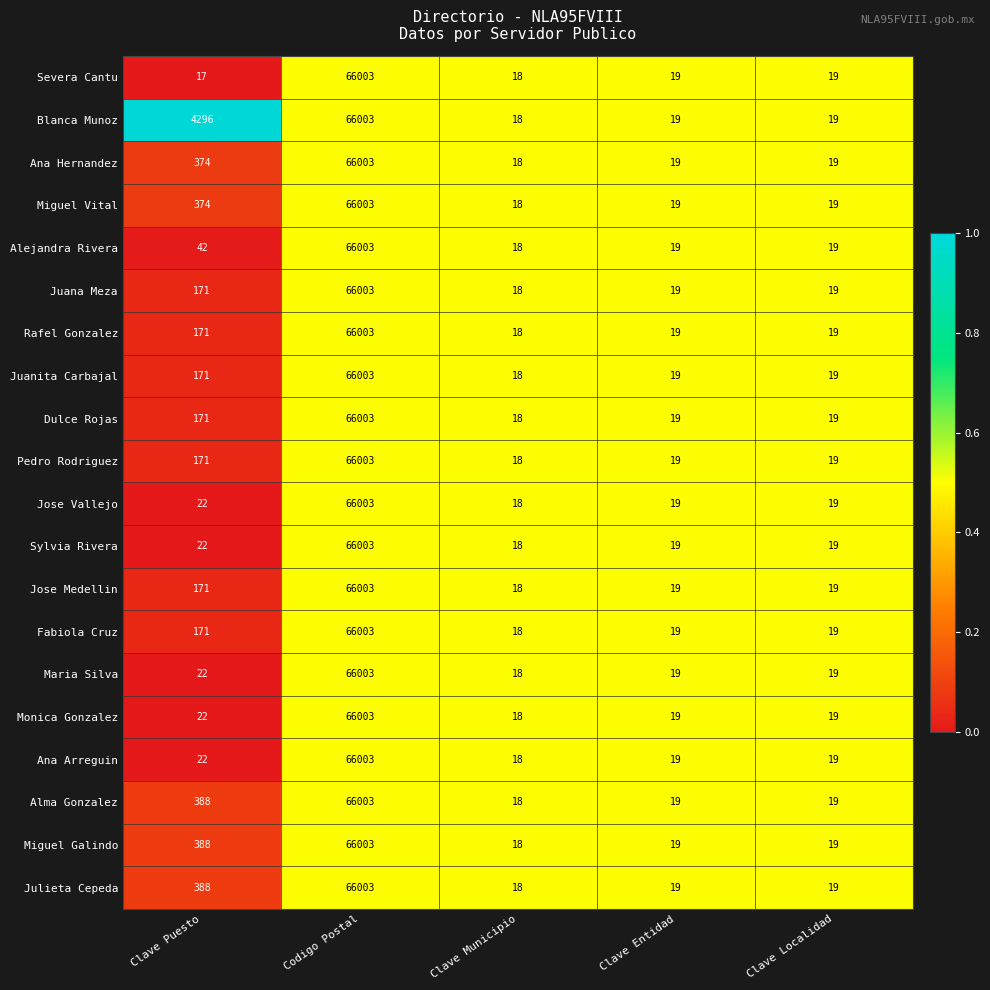

What is the difference between the highest and lowest values at Clave Puesto?

4279